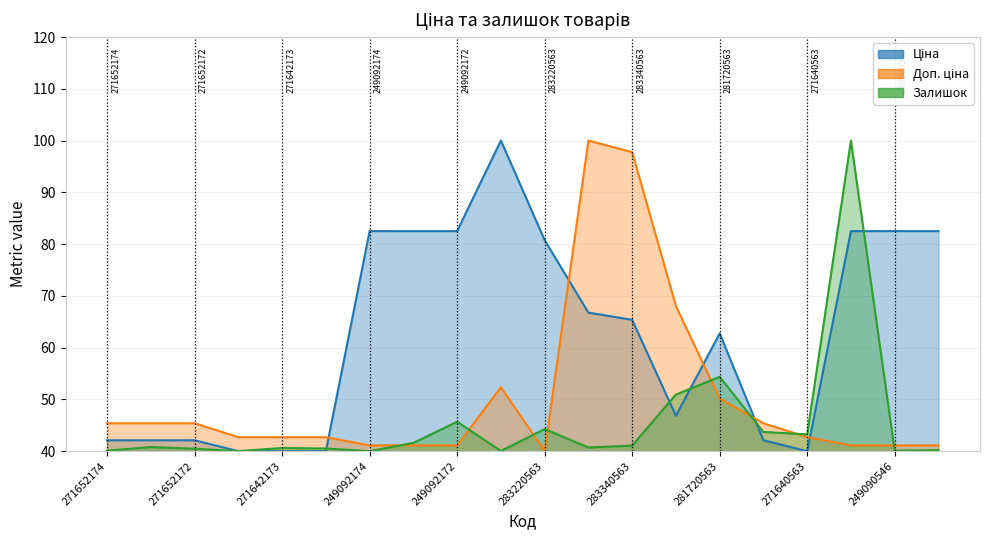

How many values in the Ціна series exceed 65?

10